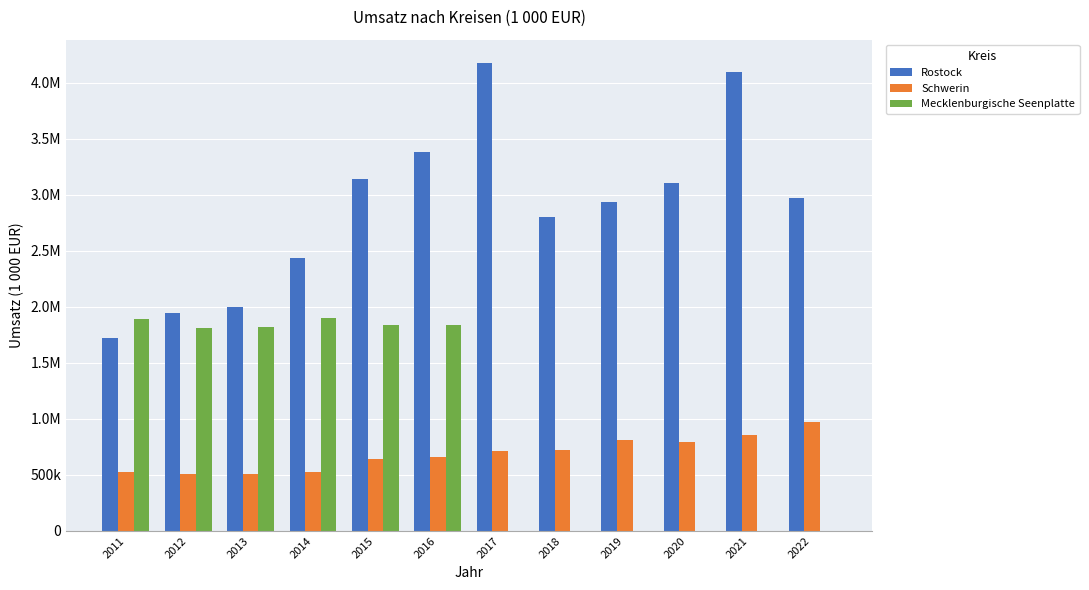

What are all the series names shown in the legend?

Rostock, Schwerin, Mecklenburgische Seenplatte